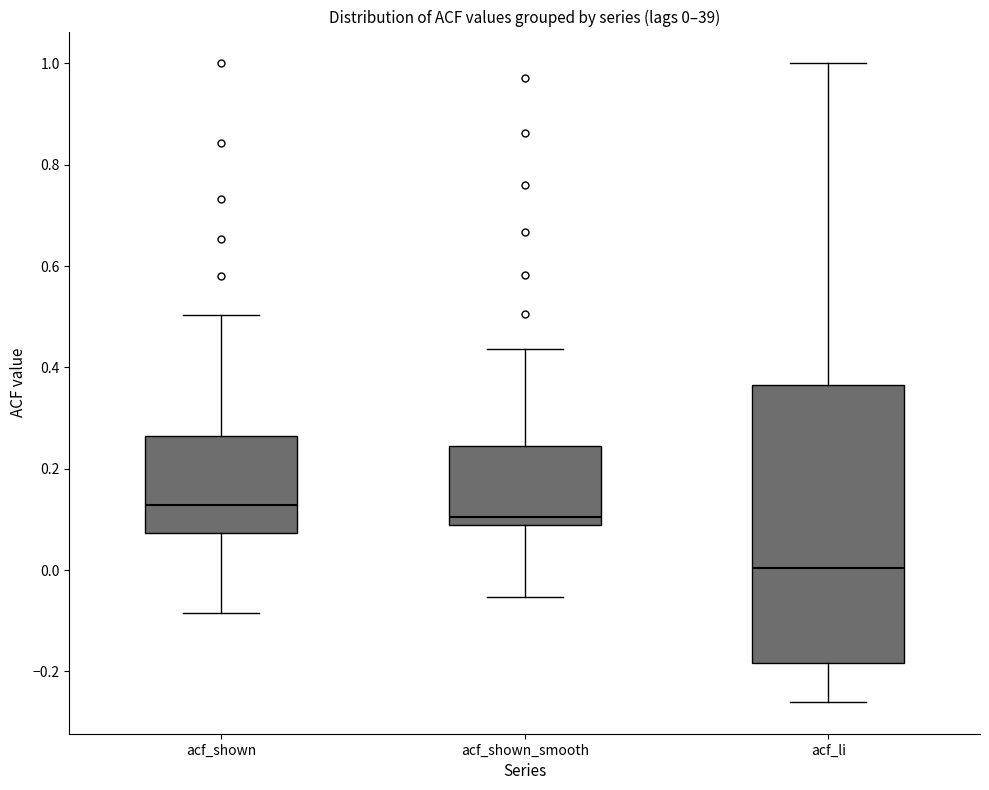

Which box is the tallest, from its lower edge to its upper edge?

acf_li